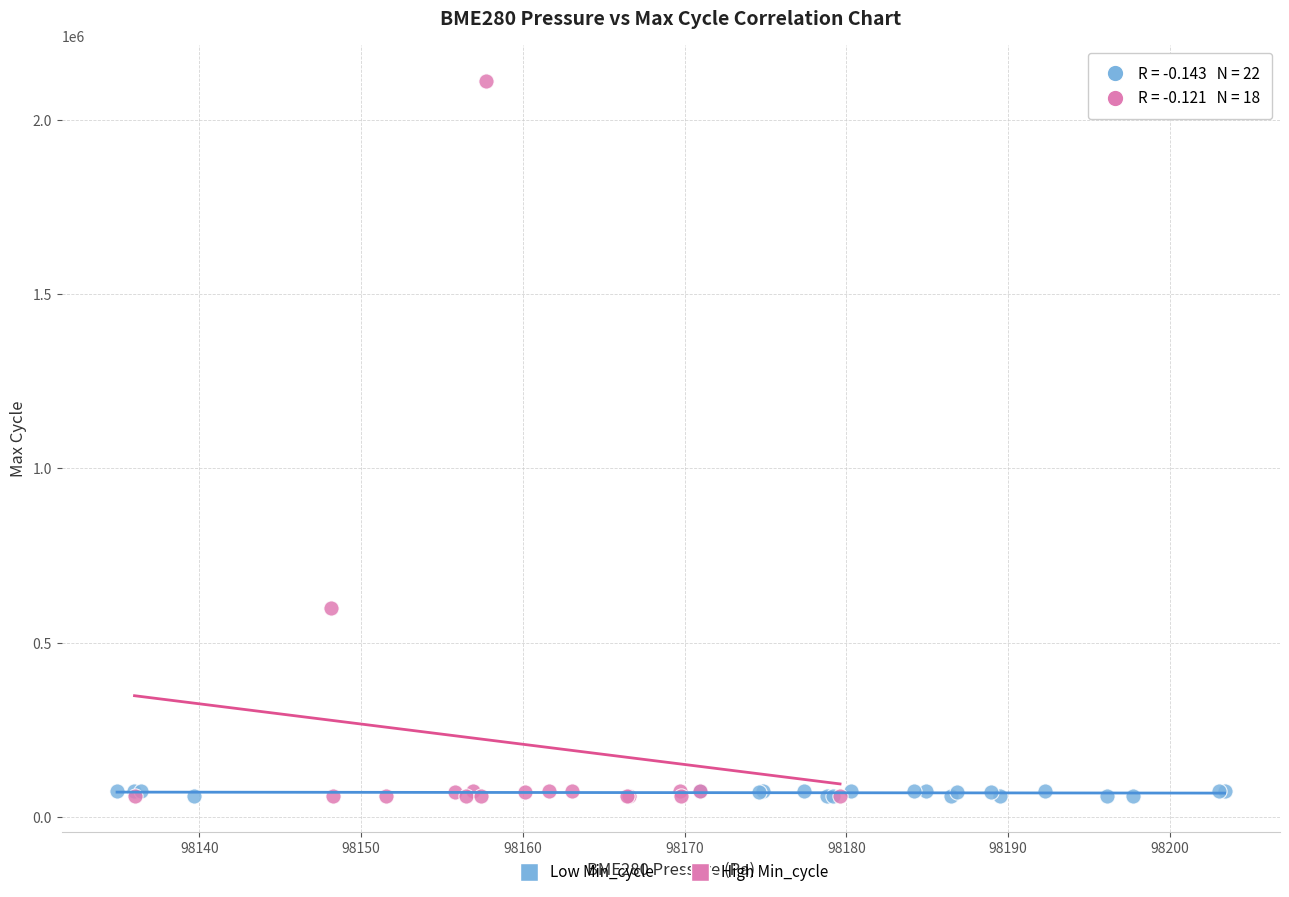

Which series has the largest Y range (max minus min)?

High Min_cycle